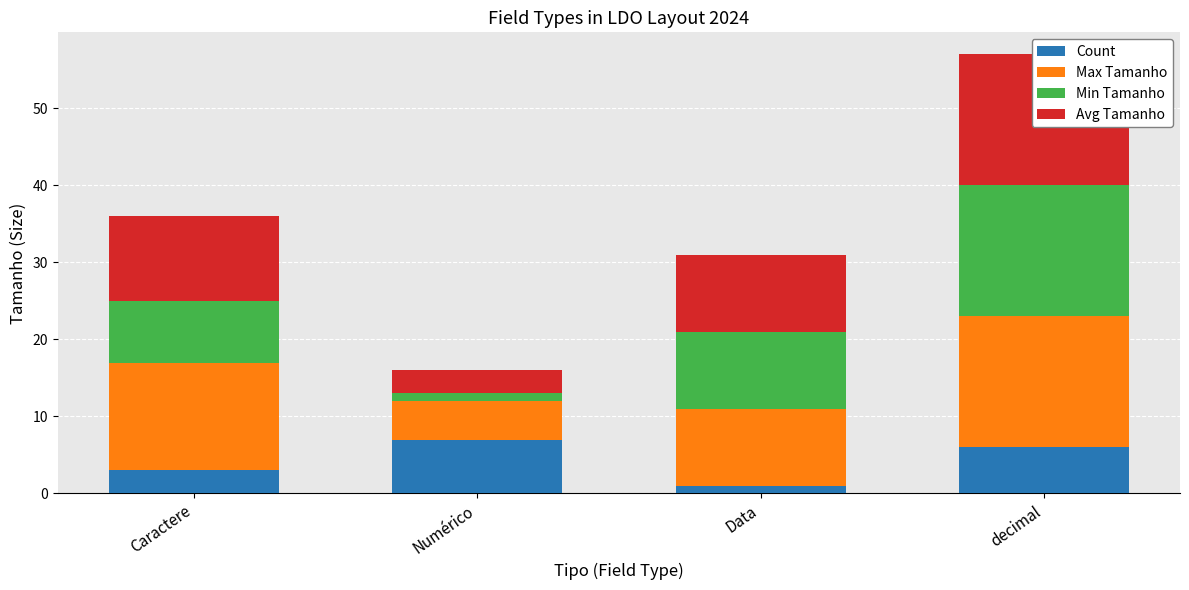

Count the Count values in the range 3 to 7.

3